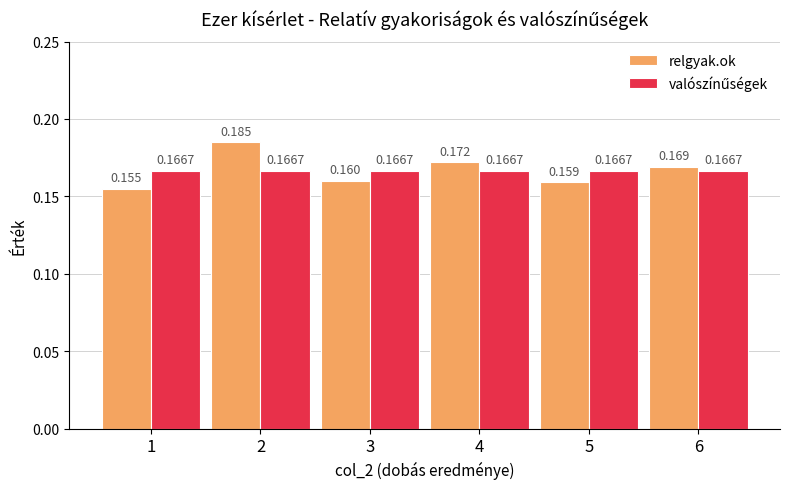

What is the sum of the relgyak.ok values at 1 and 6?

0.3